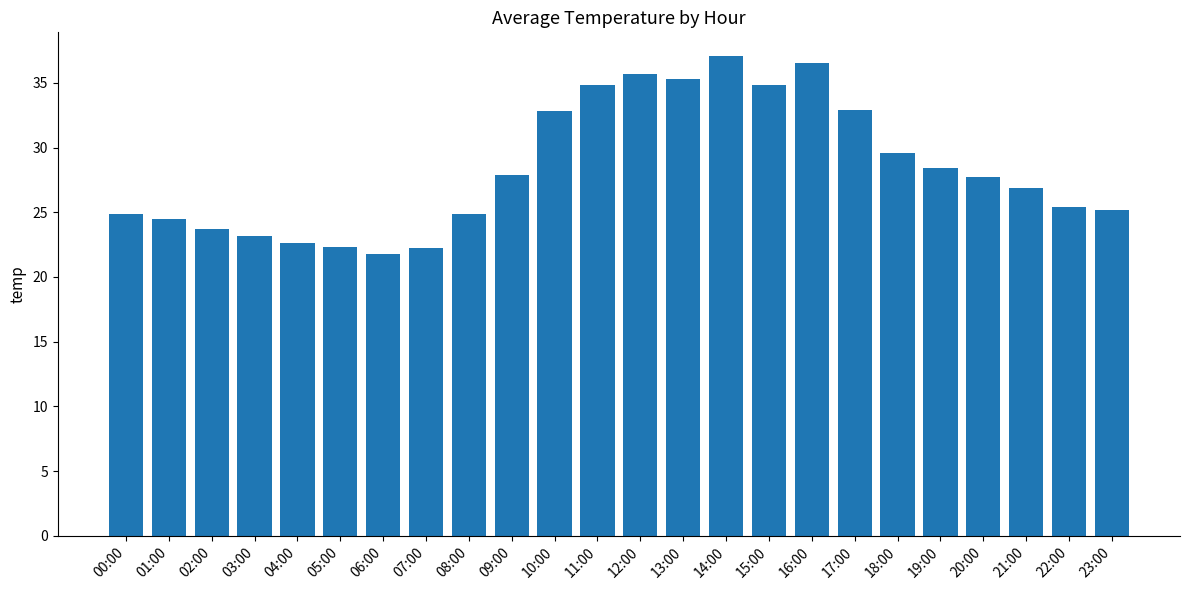

What is the change in value from 16:00 to 20:00?

-8.8